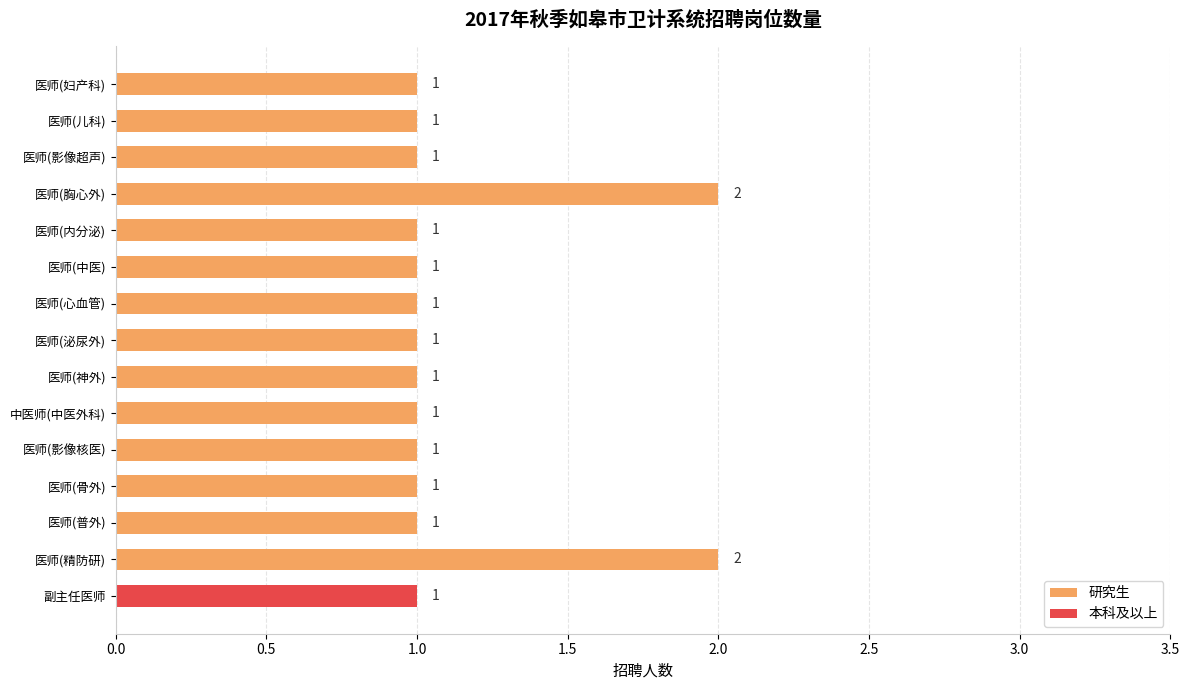

What is the sum of all 研究生 values?

16